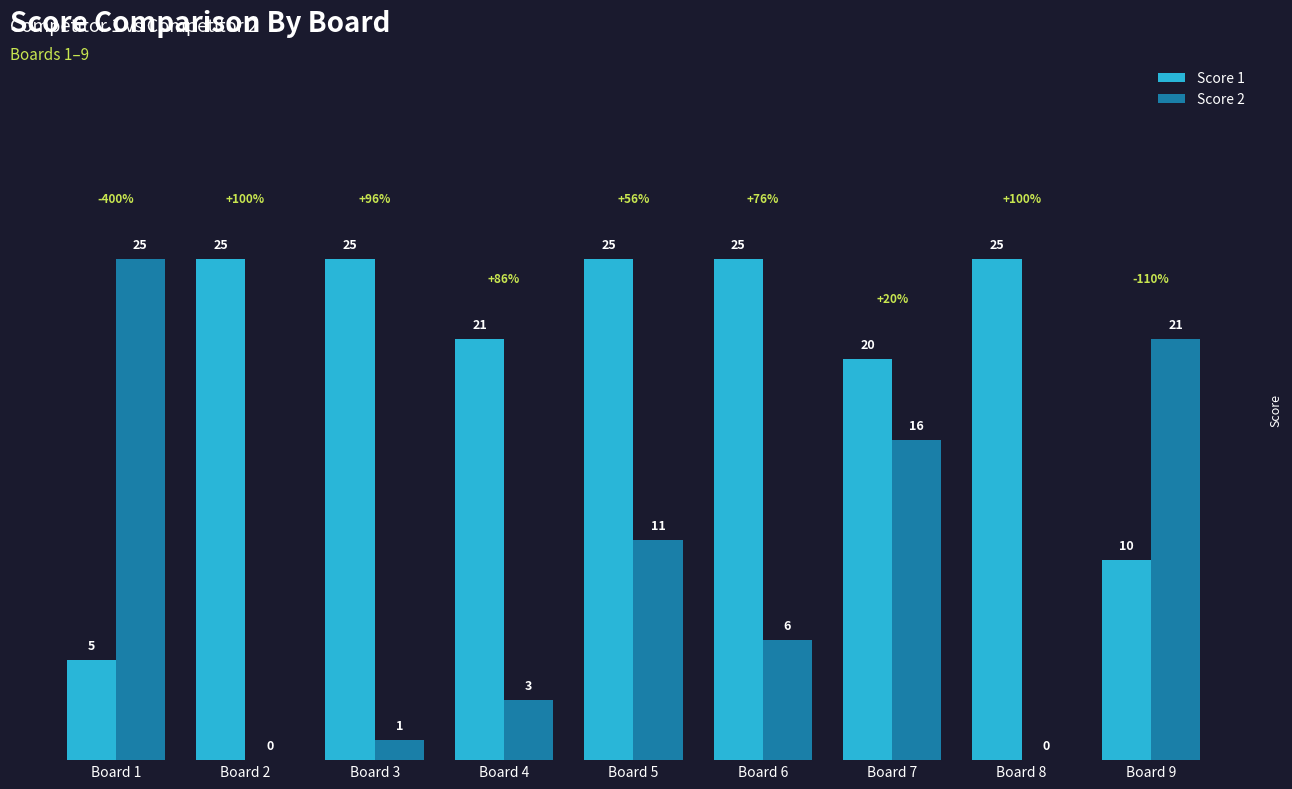

True or false: Score 2 has a value of 3 at Board 7.

False